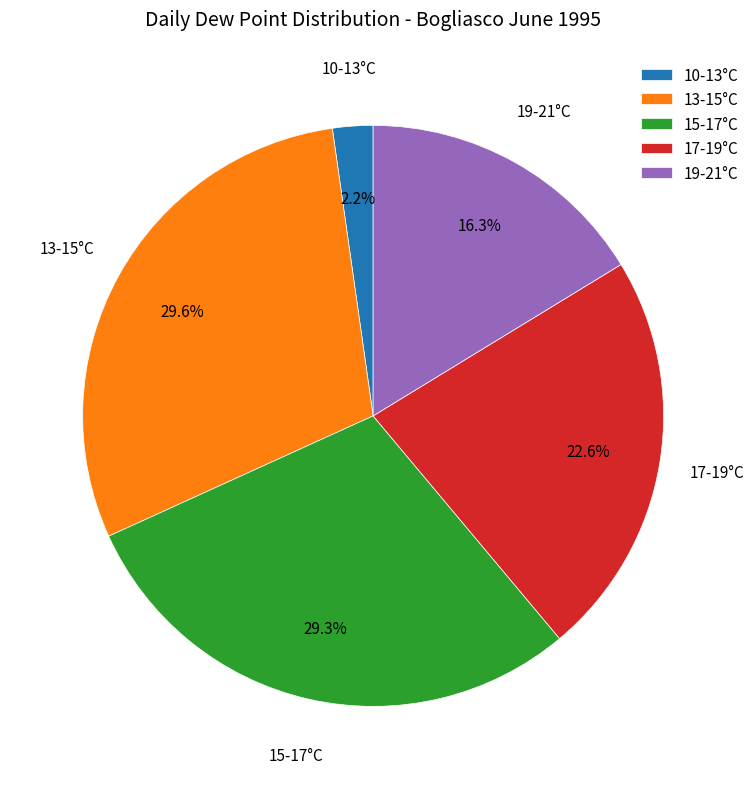

Combined, what portion of the pie is 15-17°C and 19-21°C?

45.6%